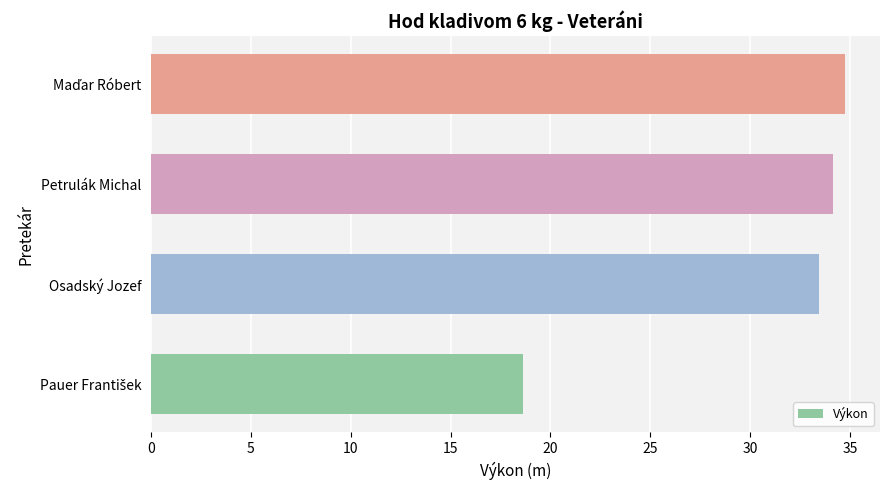

What value does the data have at Petrulák Michal?

34.2